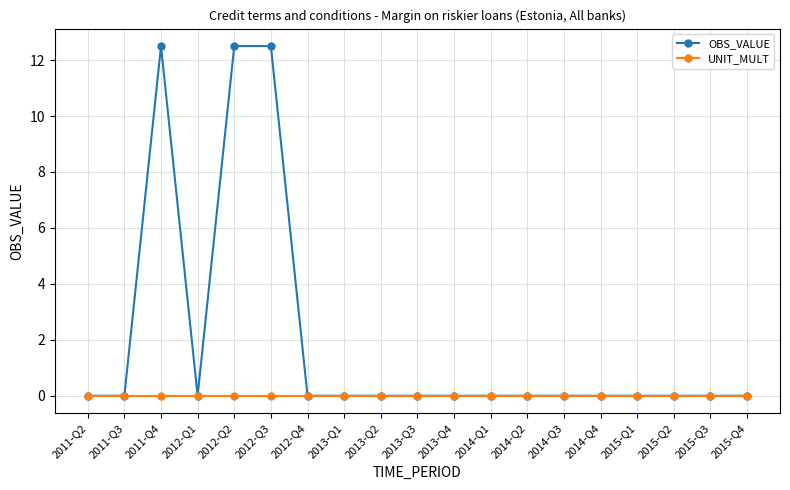

What is the label of the 5th point from the right?

2014-Q4